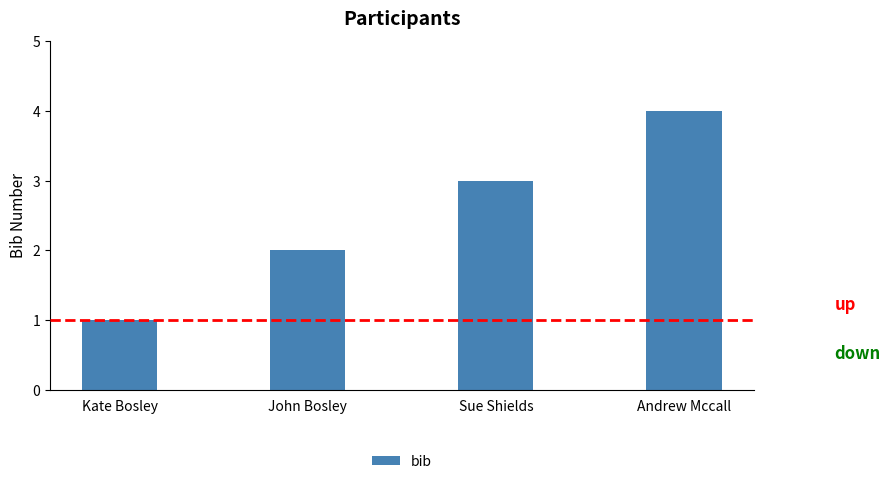

How many distinct data groups are displayed?

1